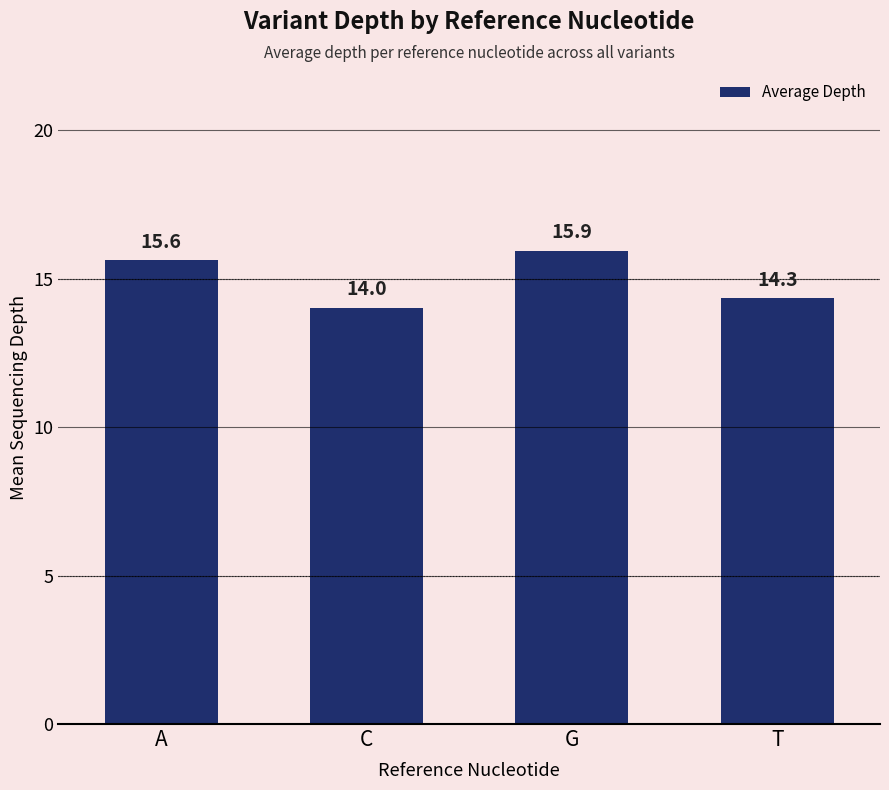

Which label corresponds to the largest value in the chart?

G